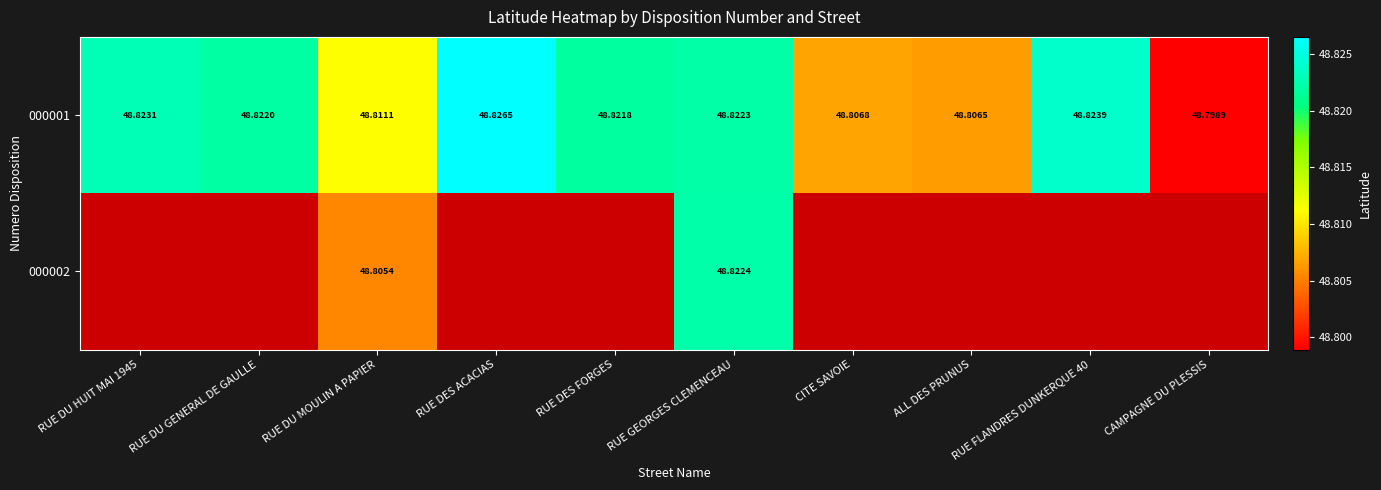

Count the 000001 values in the range 48 to 49.

10